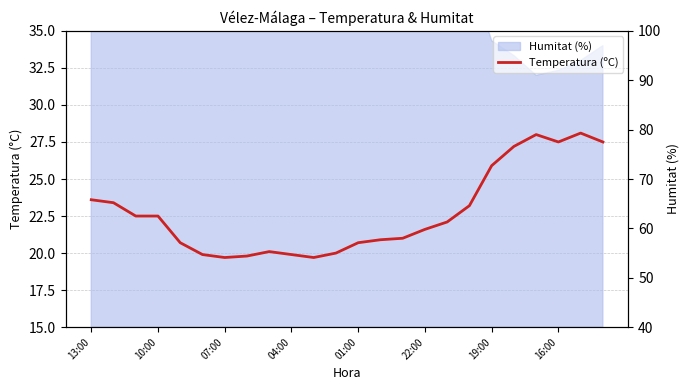

What is the difference between the second highest and minimum values?

8.3